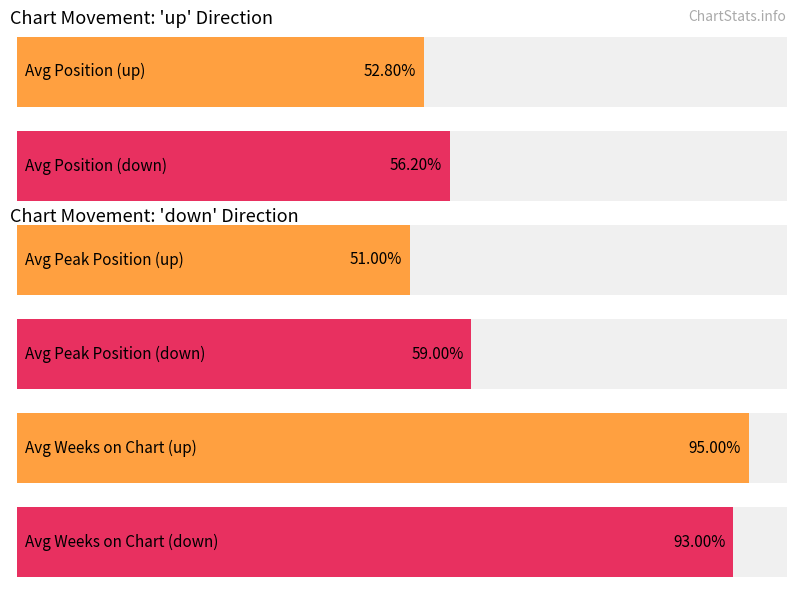

What position from the right is down?

1